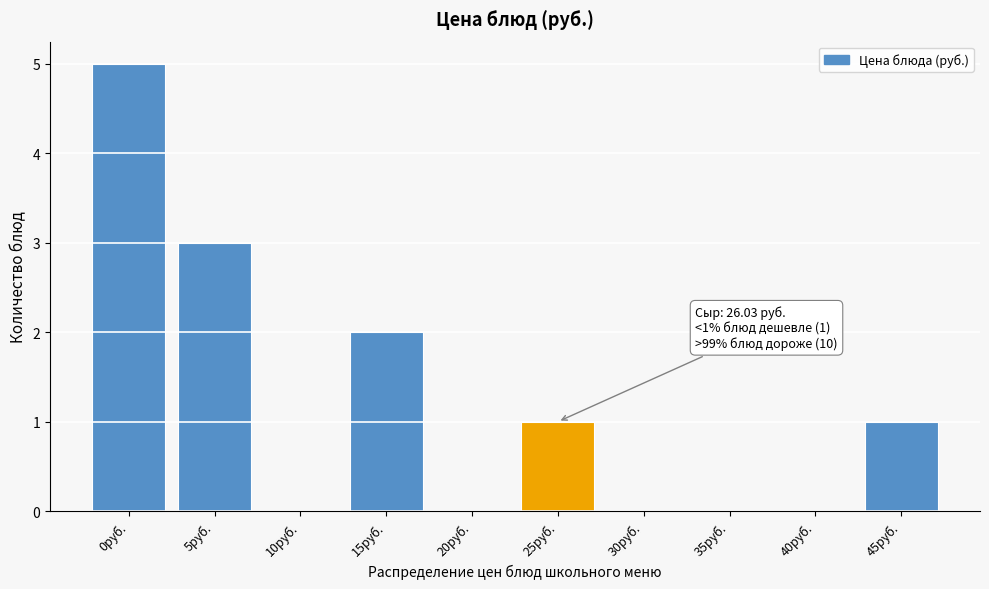

Reading left to right, extract all data points from this chart.

0руб.=5	5руб.=3	10руб.=0	15руб.=2	20руб.=0	25руб.=1	30руб.=0	35руб.=0	40руб.=0	45руб.=1